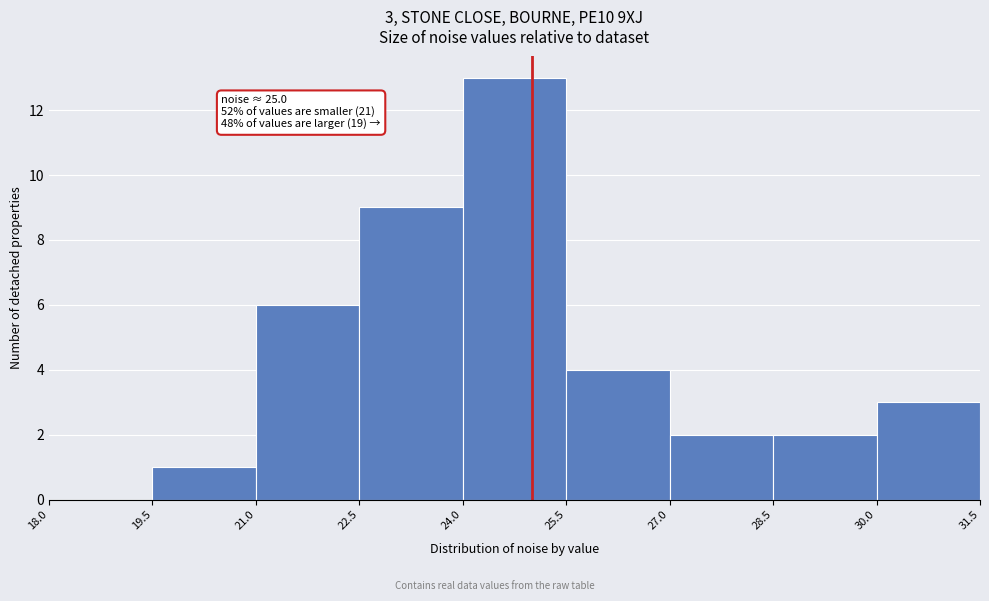

Over which range of the x-axis is the bar tallest?

24.0 to 25.5